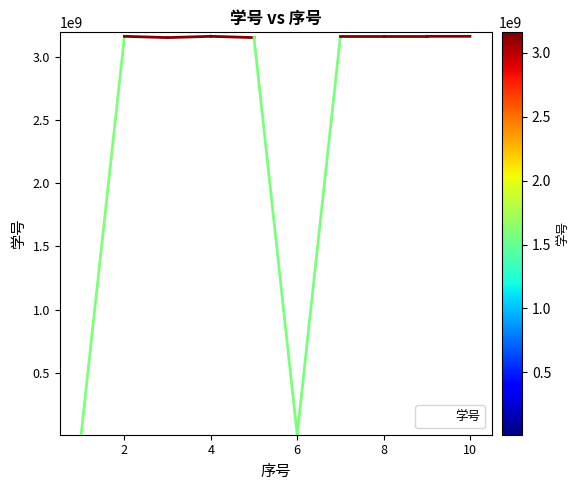

What is the difference between the maximum and second lowest values?

3138473167